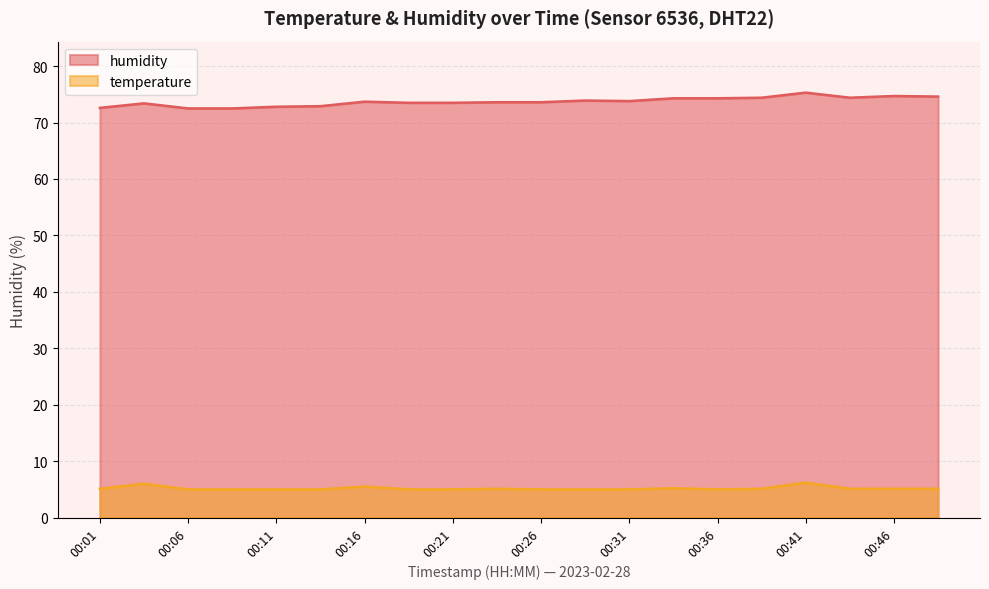

List the series in order of their peak value, highest first.

humidity, temperature